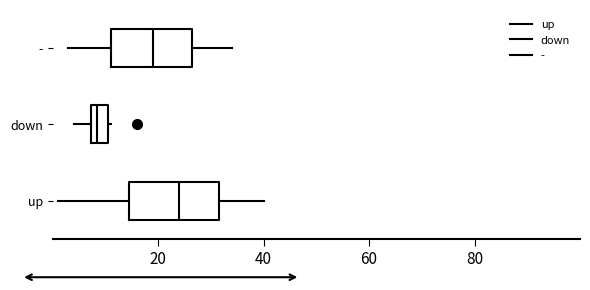

Reading bottom to top, transcribe this box plot: for each box, give where its median line is, the range the box spans, and where its two whiskers end, as read against the x-axis. The values are not printed on the chart, so give them approximately, as read against the axis.

up: median 24, box 14 to 32, whiskers 2 to 40
down: median 8 (inside the box), box 8 to 10, whiskers 4 to 12
-: median 20, box 12 to 26, whiskers 4 to 34